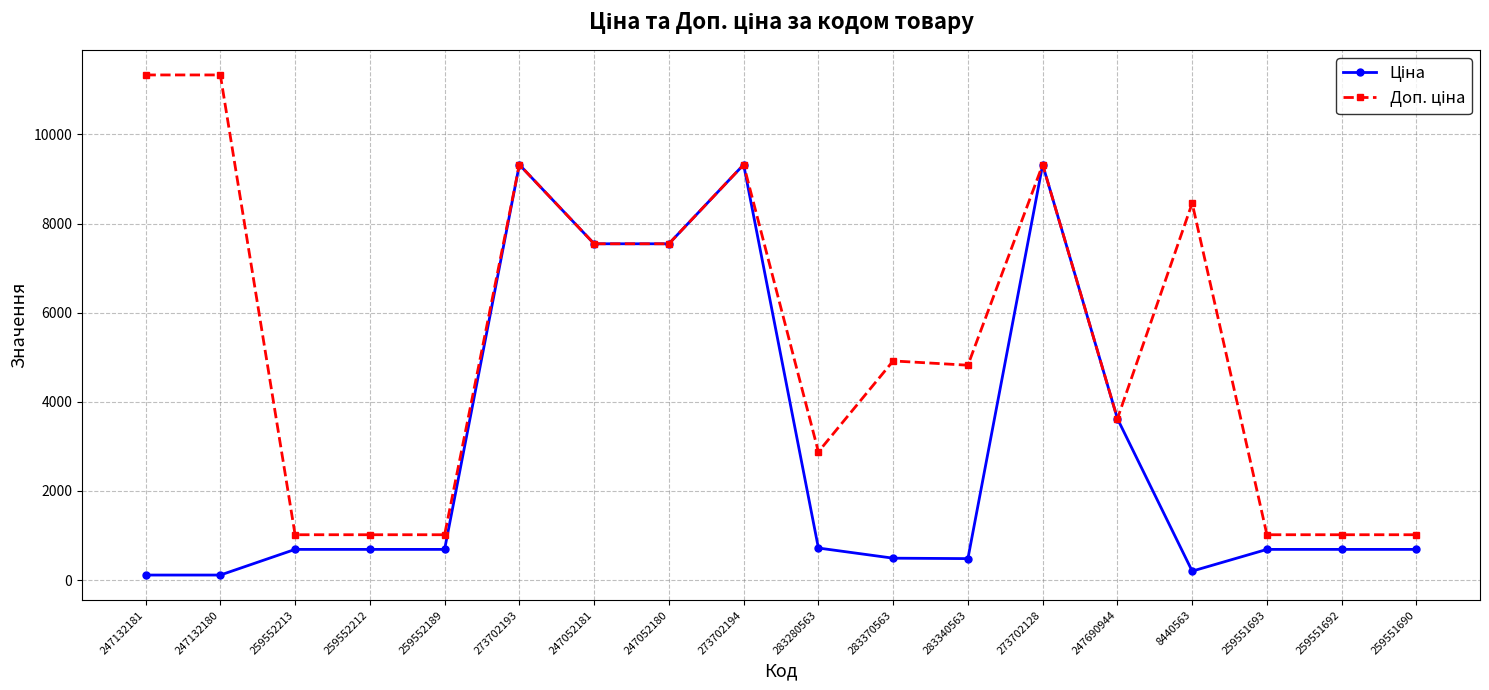

What is the difference between the highest and lowest values at 259551692?

328.7